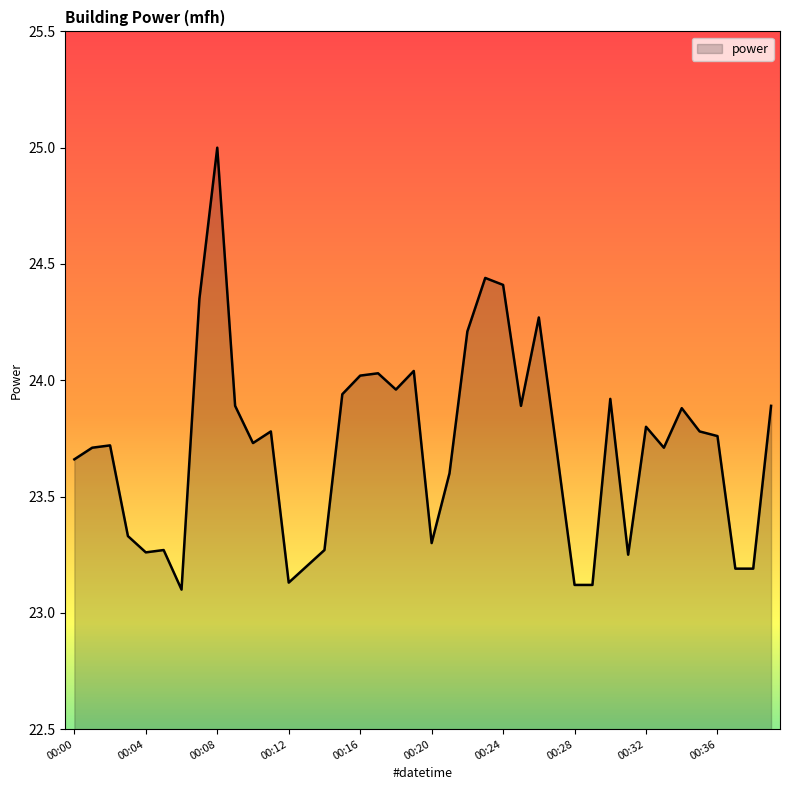

What is the minimum value shown in the chart?

23.1